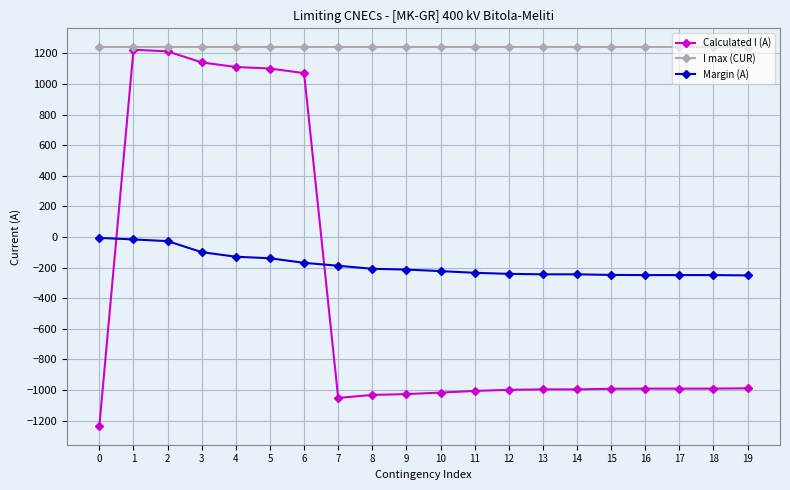

What is the average value of the Margin (A) series?

-181